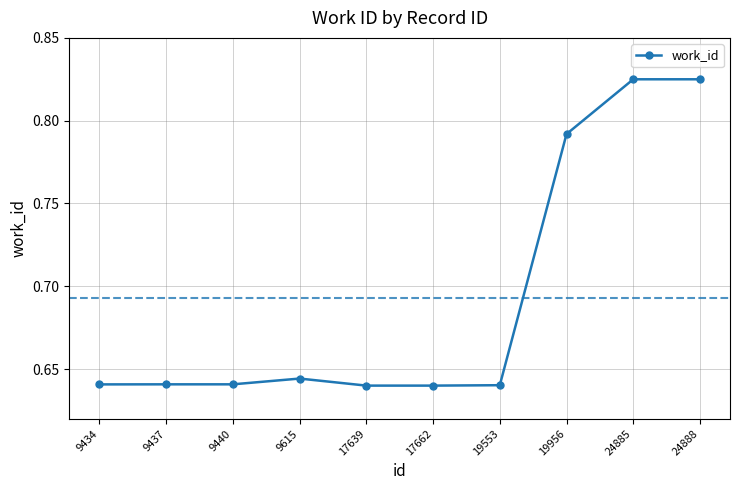

How many values are between 0 and 1?

10